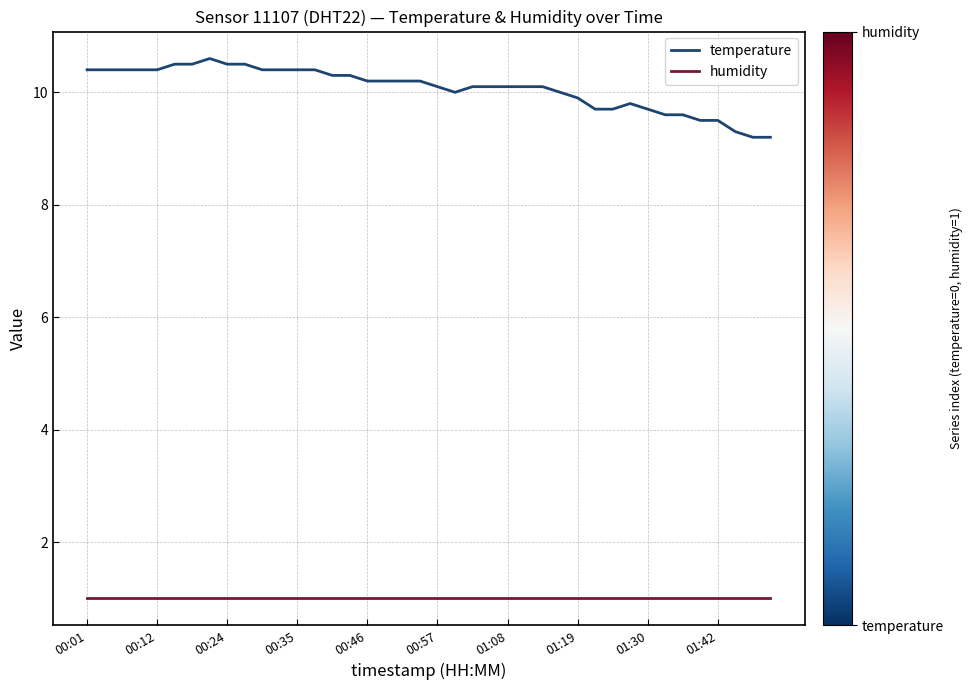

What is the difference between the maximum and minimum values in the temperature series?

1.4